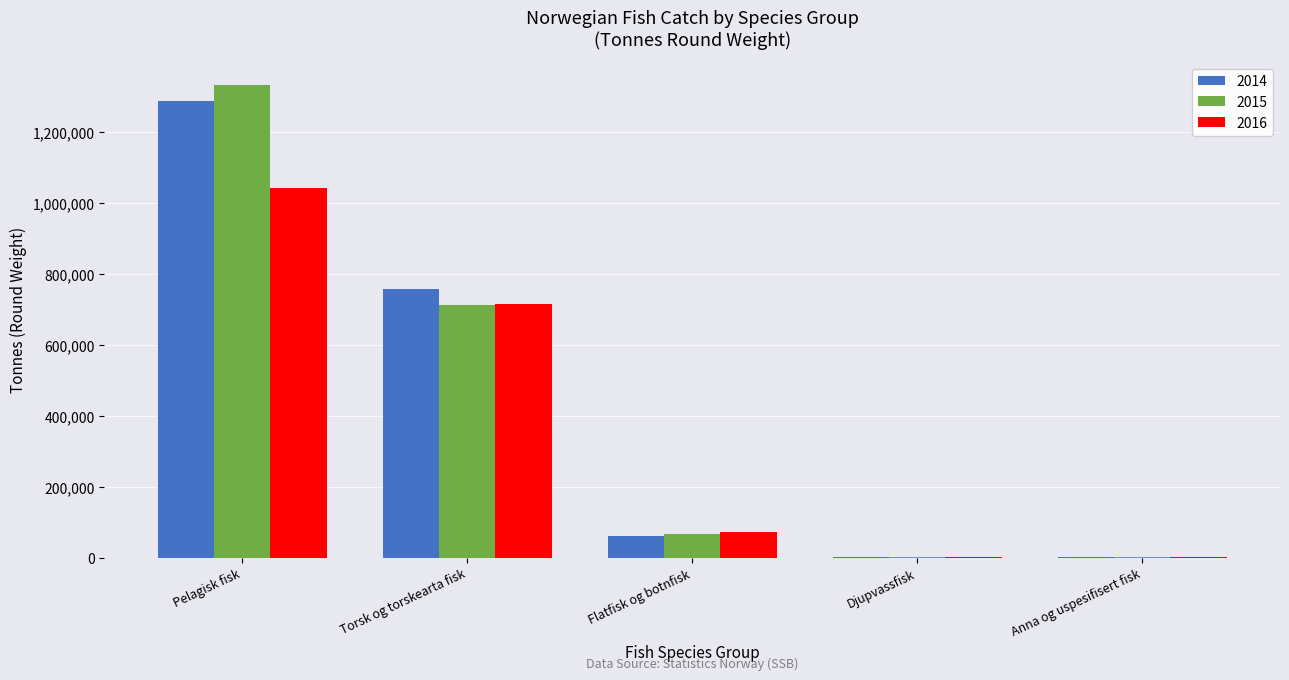

At which category is the sum across all series the highest?

Pelagisk fisk